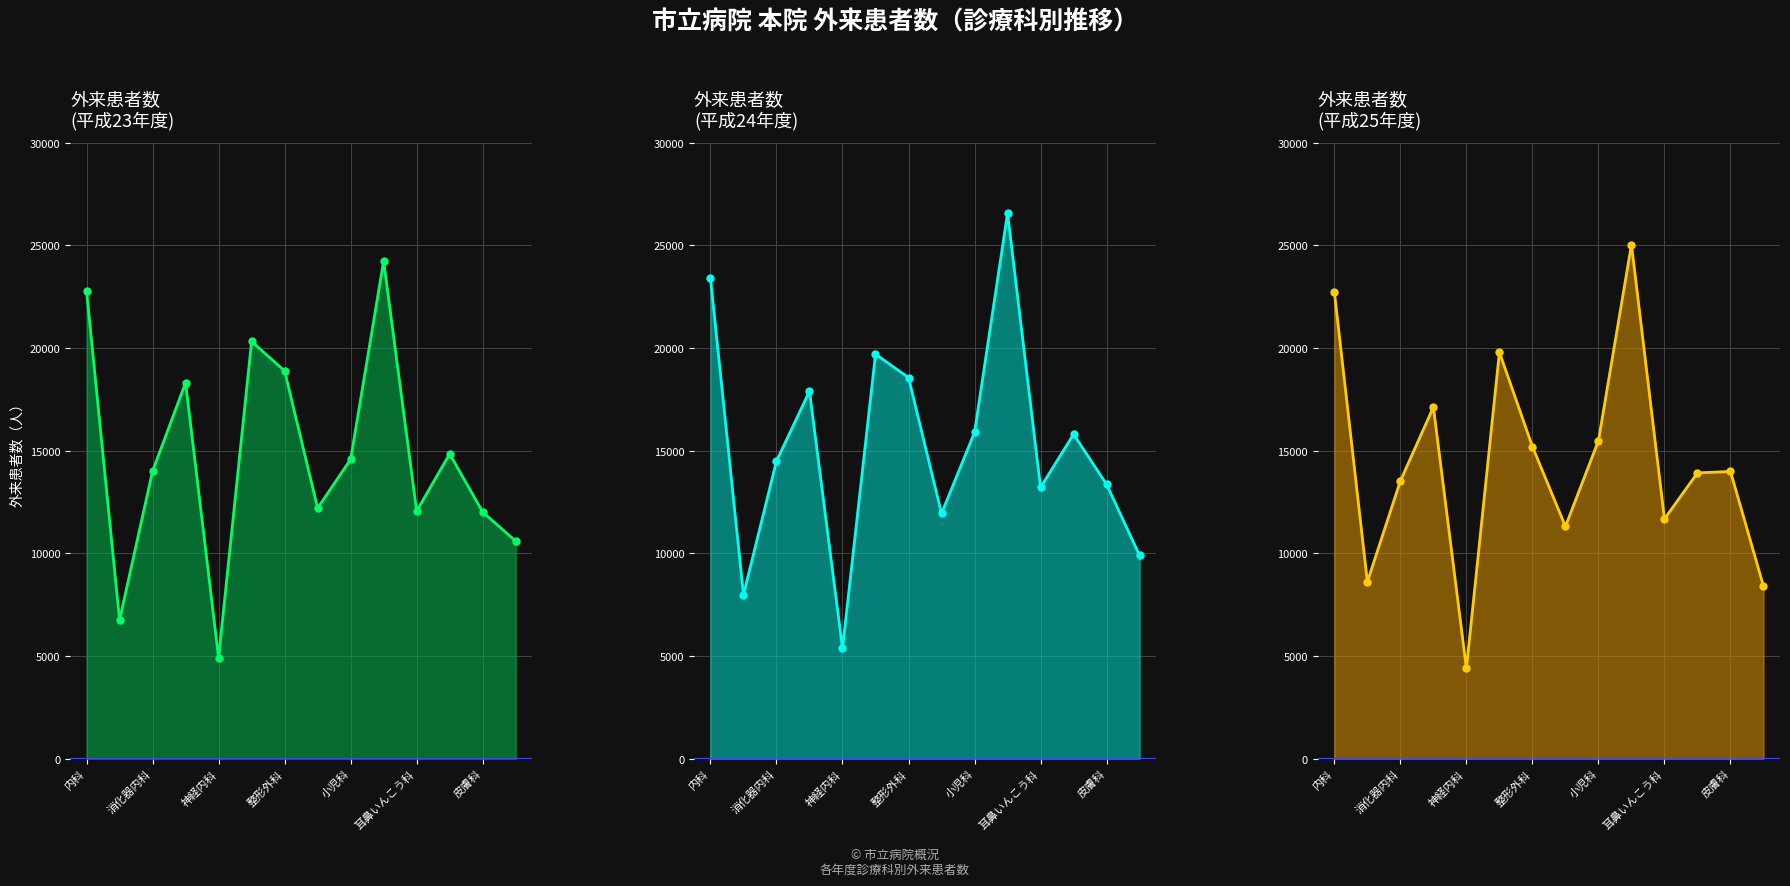

What is the value of the 平成25年度外来 line point at the 6th from the left?

19790